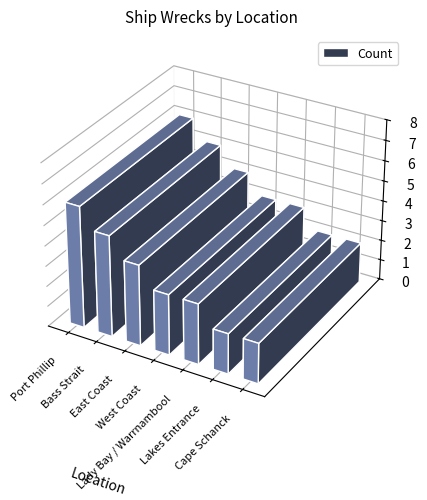

Read the value at East Coast.

4